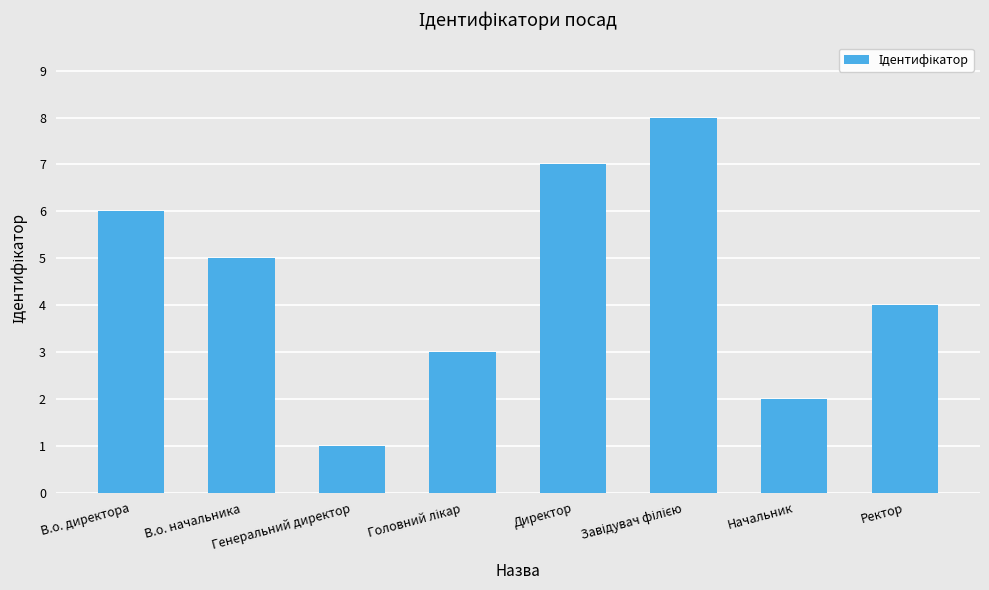

How many series are shown in this chart?

1